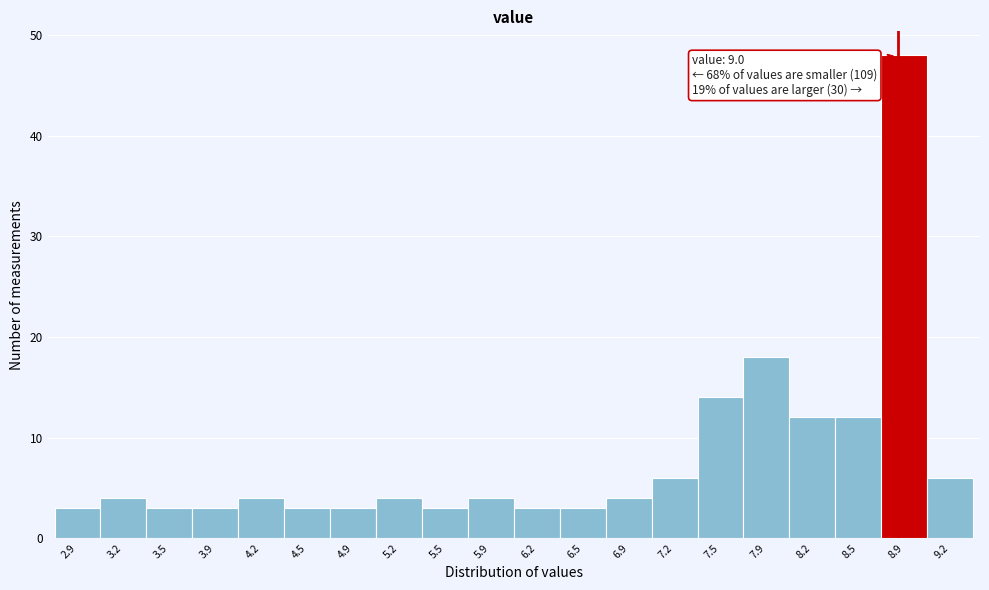

Reading right to left, transcribe all the data shown in this chart.

9.2=6	8.9=48	8.5=12	8.2=12	7.9=18	7.5=14	7.2=6	6.9=4	6.5=3	6.2=3	5.9=4	5.5=3	5.2=4	4.9=3	4.5=3	4.2=4	3.9=3	3.5=3	3.2=4	2.9=3